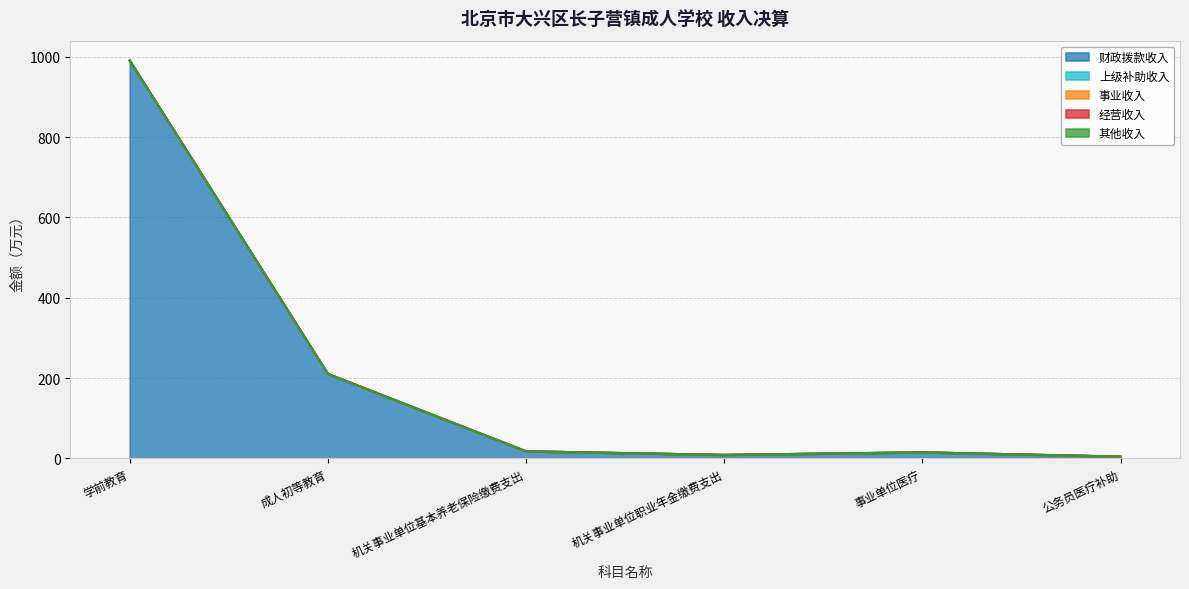

True or false: 其他收入 and 经营收入 cross at least once.

False